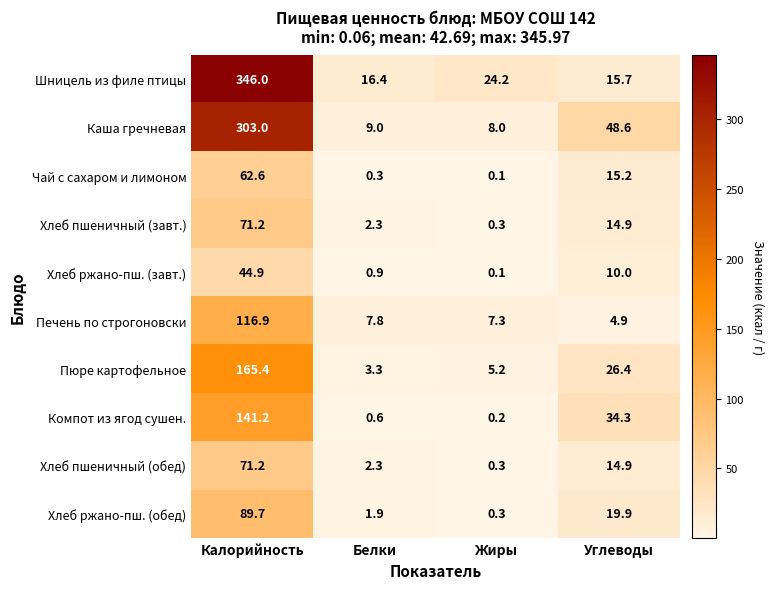

What is the difference between the Хлеб ржано-пш. (обед) values at Калорийность and Белки?

87.8